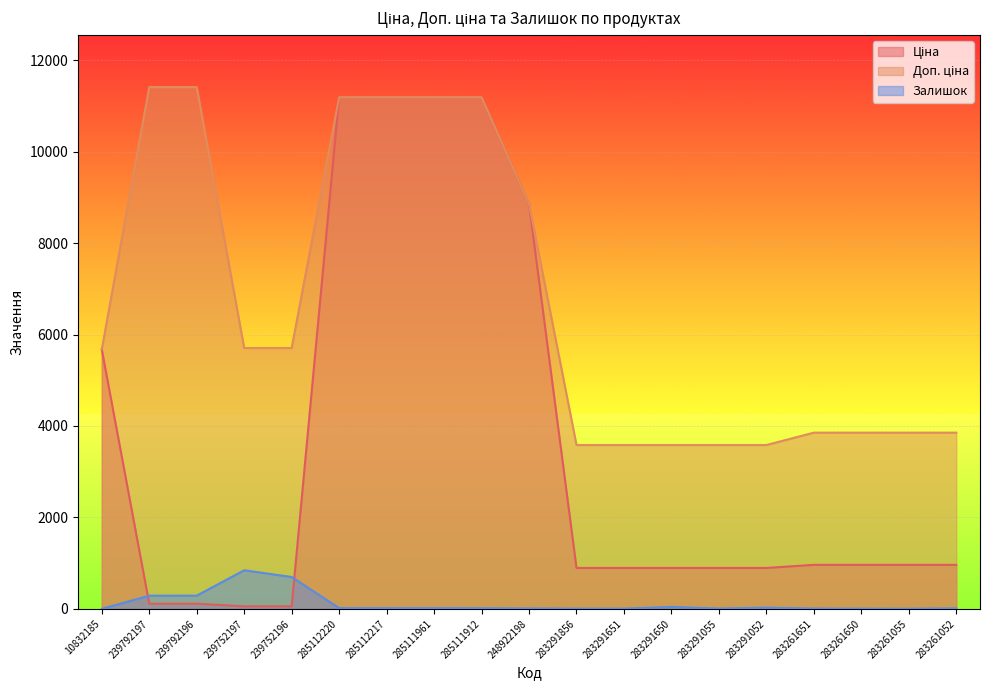

At which category is the sum across all series the highest?

285112220